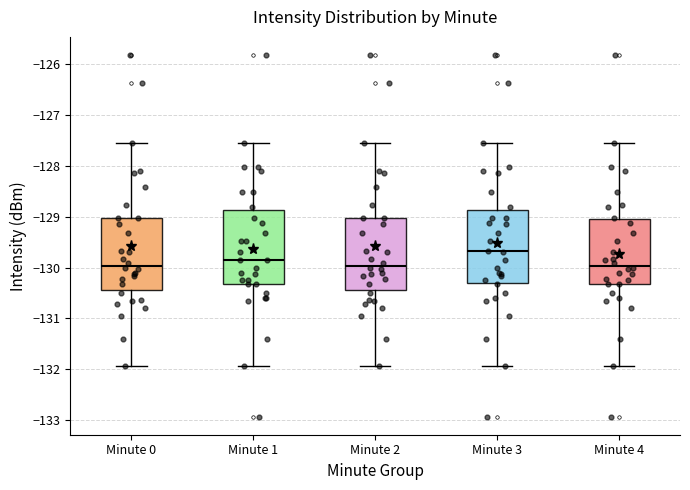

Reading left to right, read every box against the y-axis: the position of its median line, the range the box covers, and the ends of its whiskers. The values are not printed on the chart, so give them approximately, as read against the axis.

Minute 0: median -130.0, box -130.5 to -129.0, whiskers -131.9 to -127.5
Minute 1: median -129.9, box -130.3 to -128.9, whiskers -131.9 to -127.5
Minute 2: median -130.0, box -130.5 to -129.0, whiskers -131.9 to -127.5
Minute 3: median -129.7, box -130.3 to -128.9, whiskers -131.9 to -127.5
Minute 4: median -130.0, box -130.3 to -129.0, whiskers -131.9 to -127.5